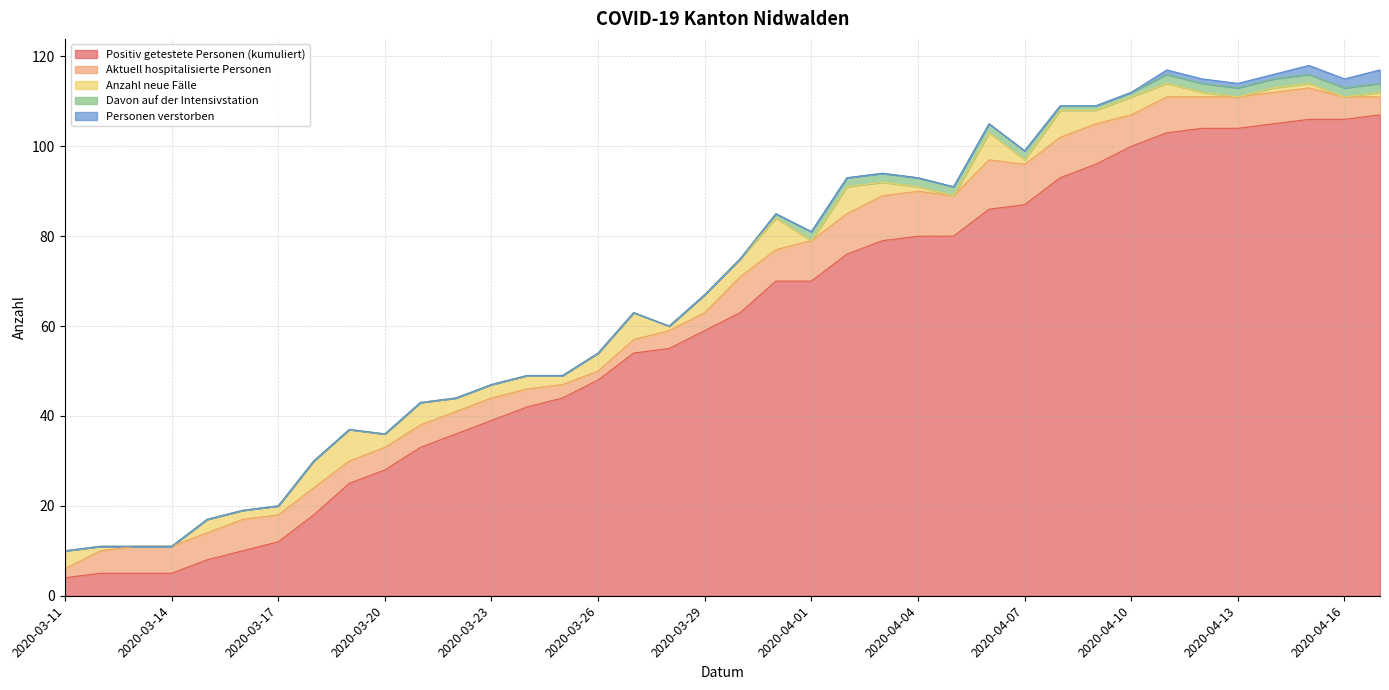

Which series has the largest total across all categories?

Positiv getestete Personen (kumuliert)